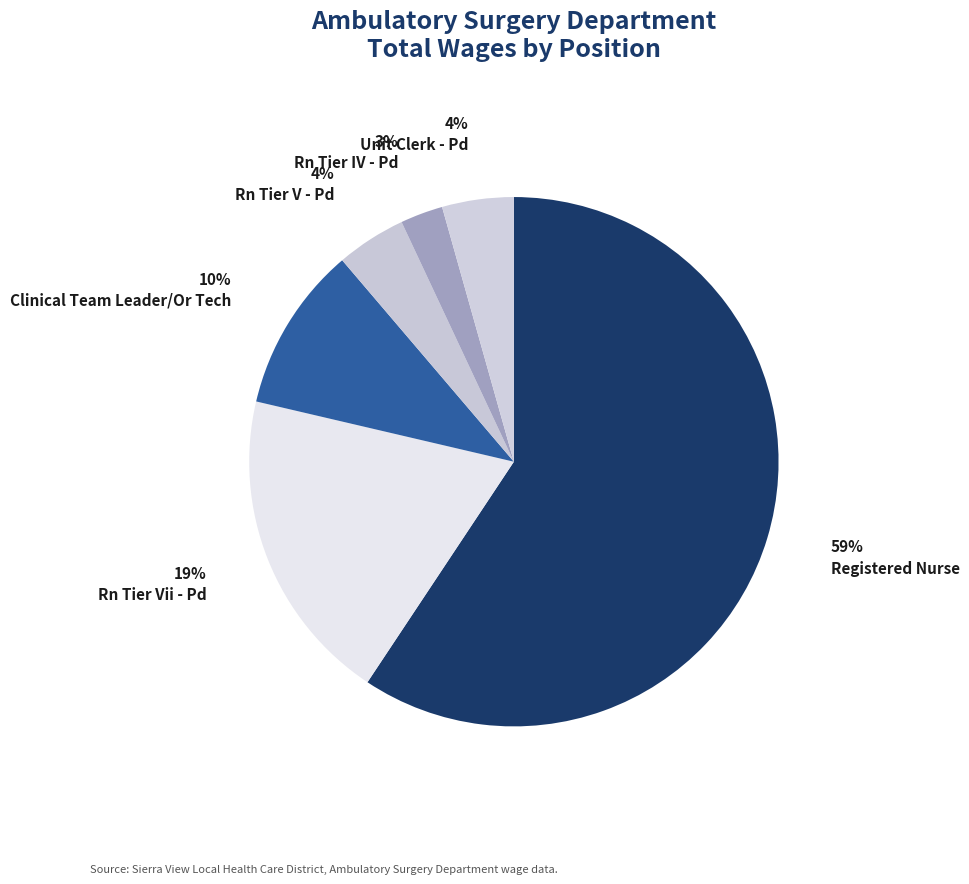

Do Rn Tier Vii - Pd and Rn Tier V - Pd together represent more than half of the pie?

No